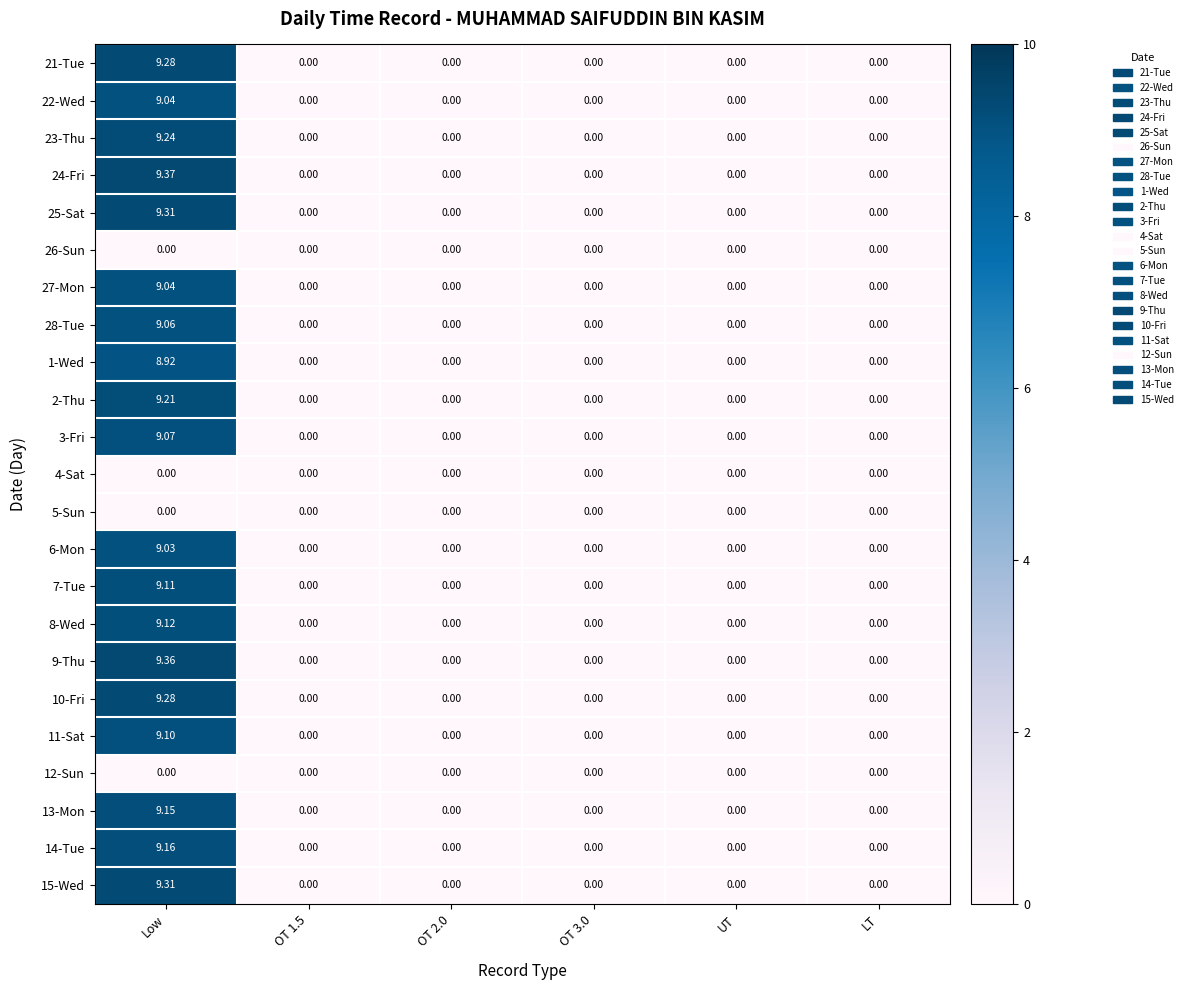

How many data points does each series have?

6